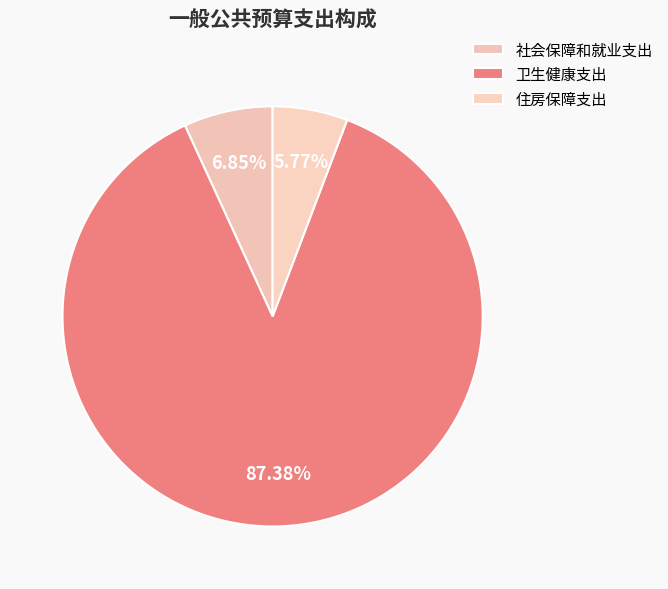

What is the smallest slice in the pie chart?

住房保障支出